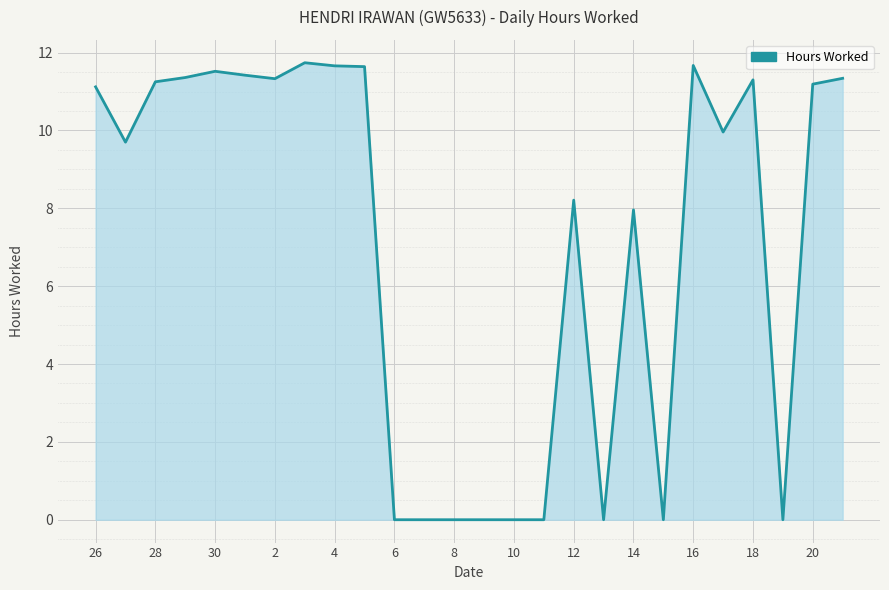

What is the maximum value shown in the chart?

11.7